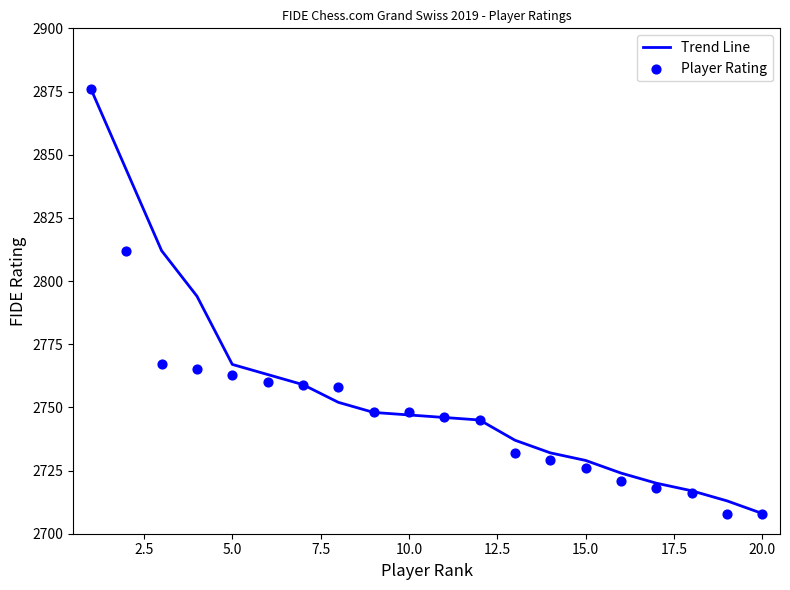

What are all the series names shown in the legend?

Trend Line, Player Rating